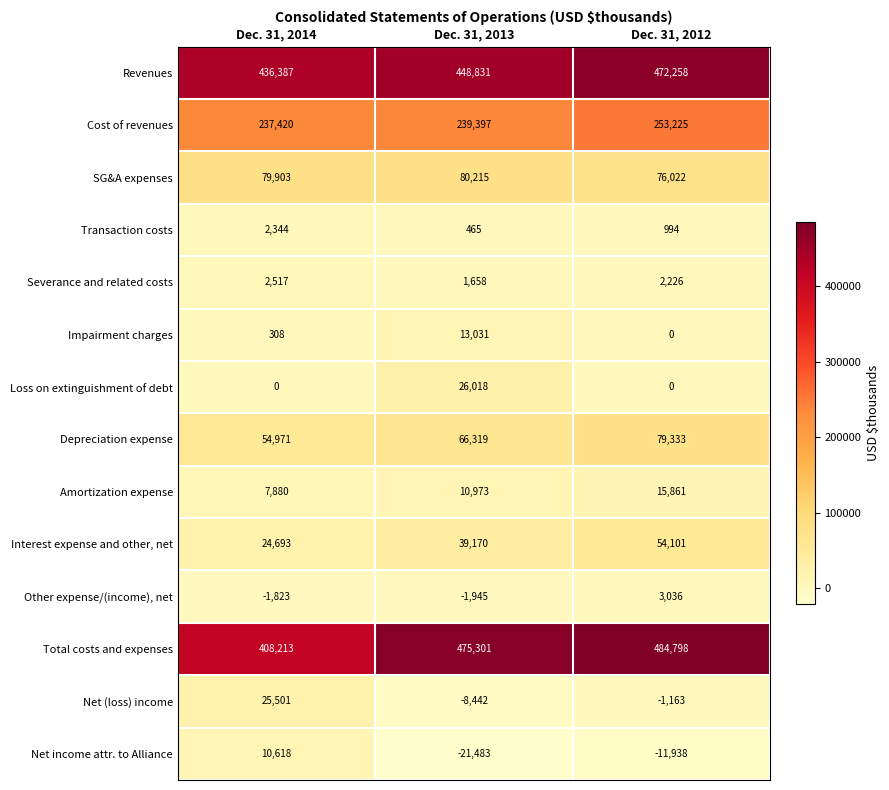

Is it true that Interest expense and other, net equals 24693 at Dec. 31, 2014?

True